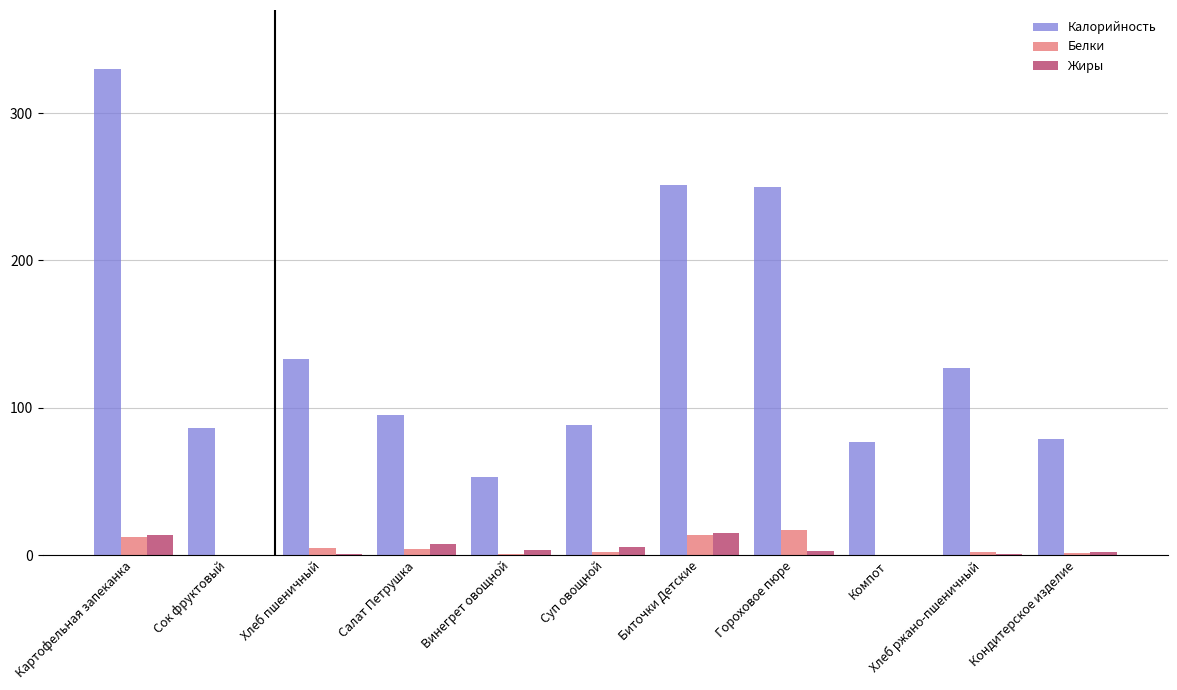

Which series changed the most between Салат Петрушка and Биточки Детские?

Калорийность